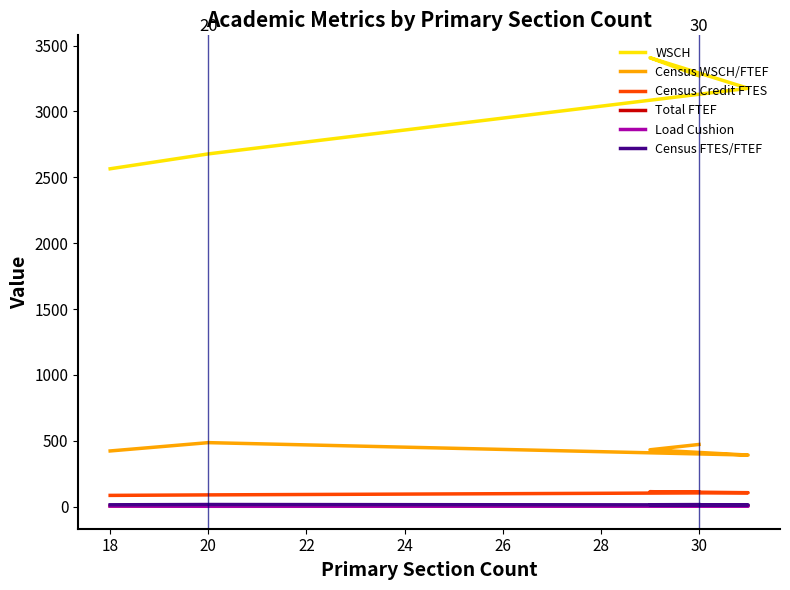

The Census Credit FTES series shows 85.5 at 18. True or false?

True